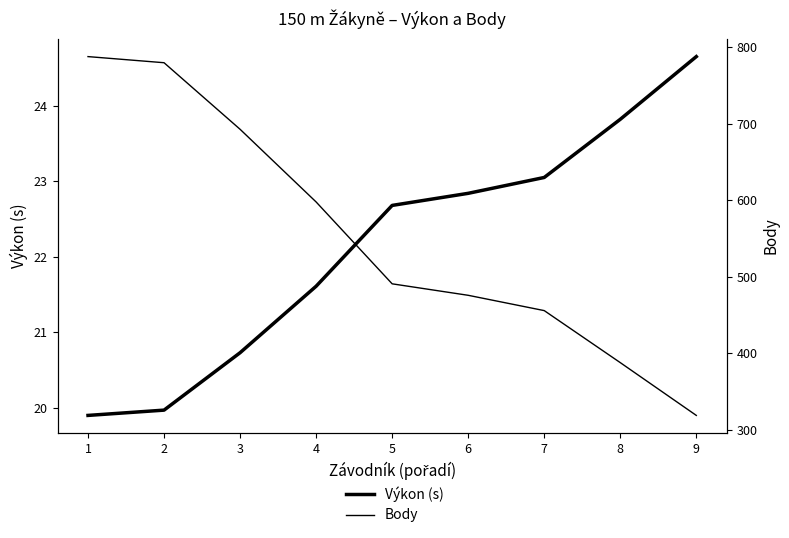

What is the total value across all series at 1?

807.9